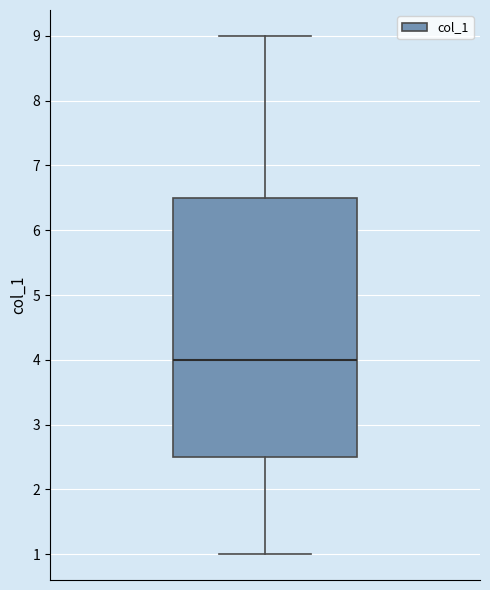

Transcribe this box plot: give where the median line is, the range the box spans, and where the two whiskers end, as read against the y-axis. The values are not printed on the chart, so give them approximately, as read against the axis.

median 4.0, box 2.5 to 6.5, whiskers 1.0 to 9.0